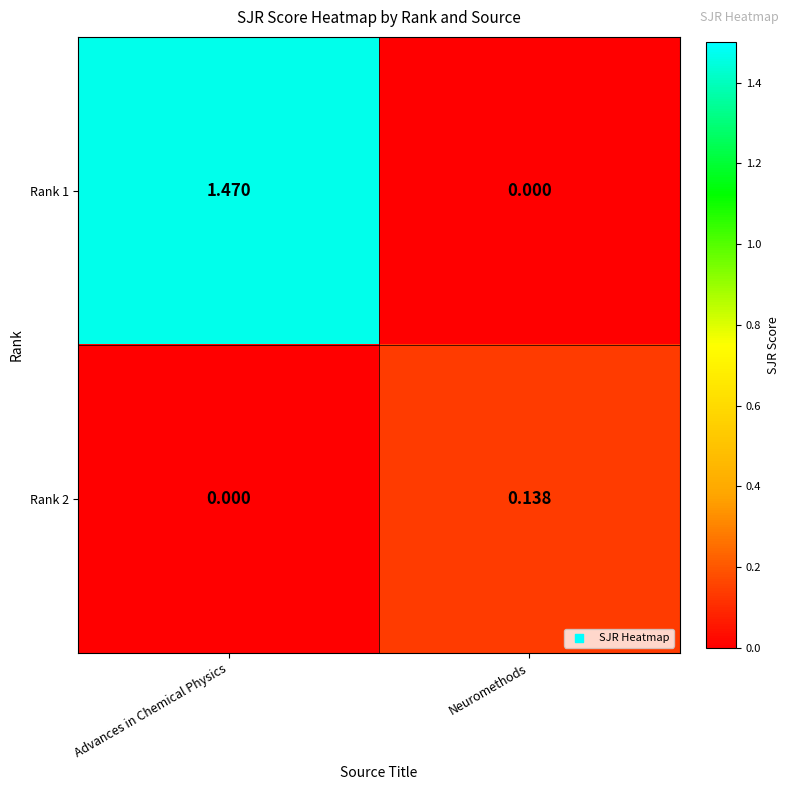

Which category has the lowest value in the Rank 2 series?

Advances in Chemical Physics